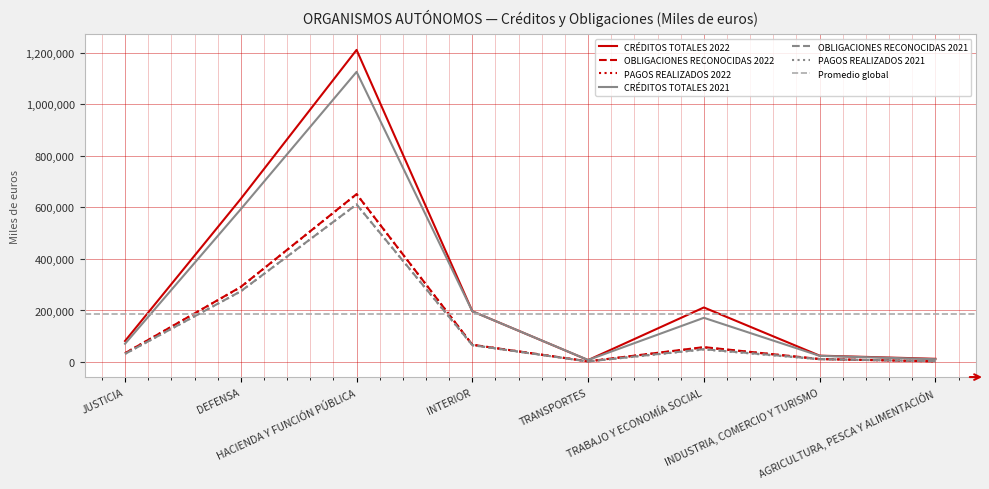

What is the sum of the CRÉDITOS TOTALES 2022 values at DEFENSA and INDUSTRIA, COMERCIO Y TURISMO?

657957